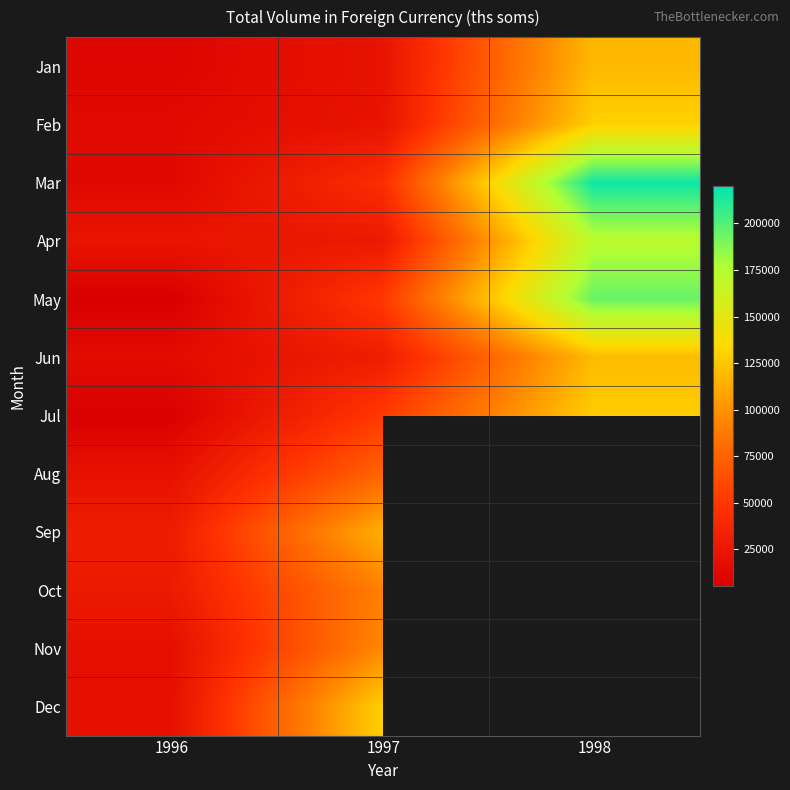

The value of Jun at 1997 is 30621.0. True or false?

True